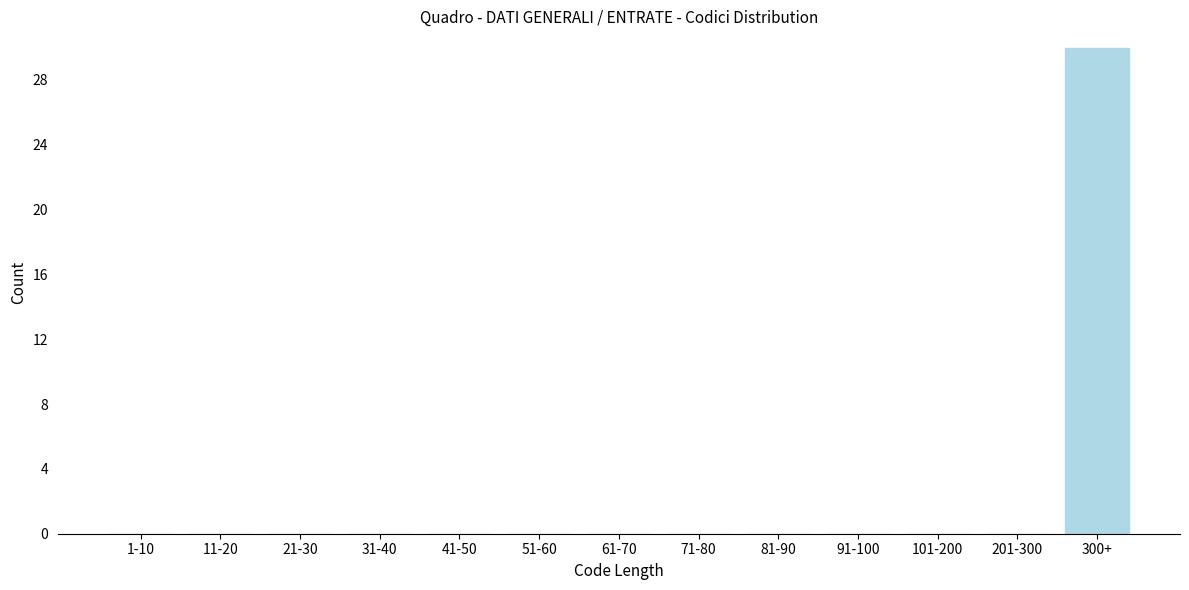

Reading left to right, transcribe all the data shown in this chart.

1-10=0	11-20=0	21-30=0	31-40=0	41-50=0	51-60=0	61-70=0	71-80=0	81-90=0	91-100=0	101-200=0	201-300=0	300+=30